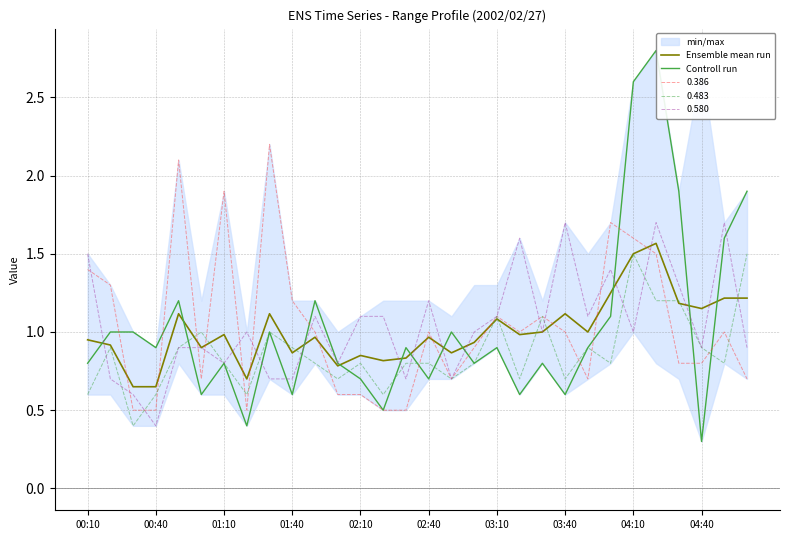

What is the spread (max minus min) of values at 10?

0.2